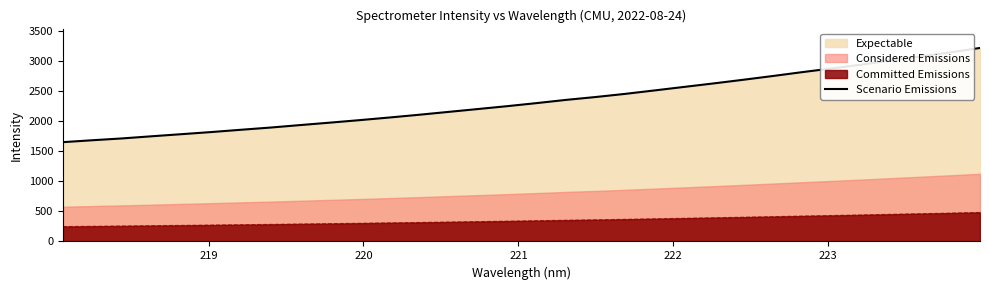

True or false: Scenario Emissions and Committed Emissions intersect in this chart.

False